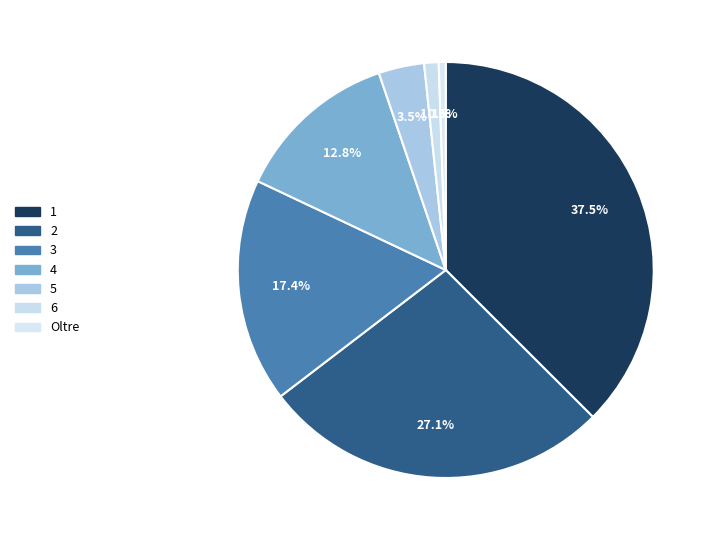

How much of the chart is everything except 1?

62.5%